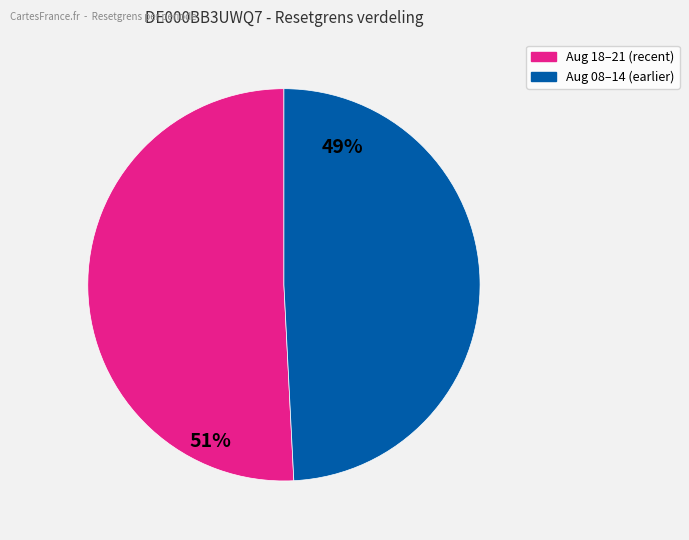

Does any single category account for the majority?

Yes